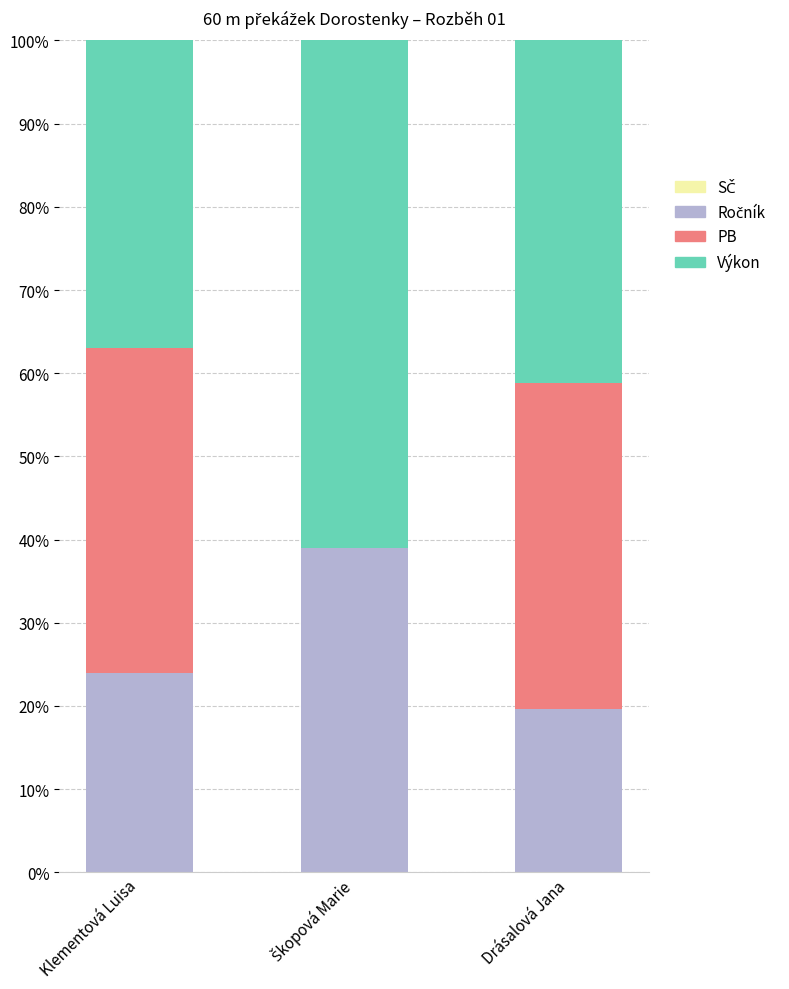

What is the total value across all series at Klementová Luisa?

100.0